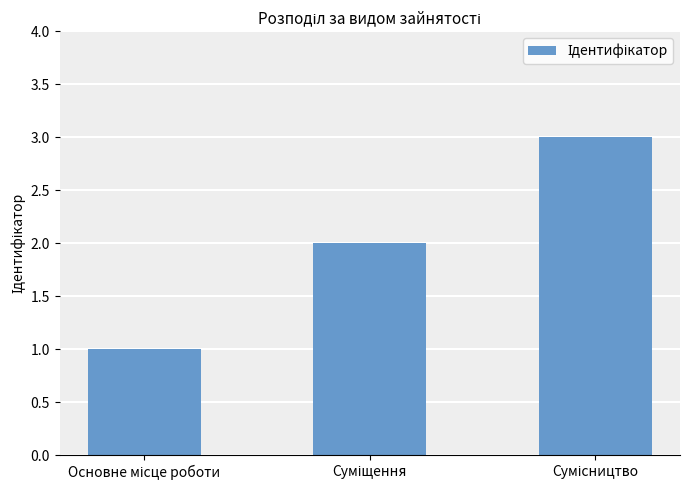

What is the sum of all values?

6